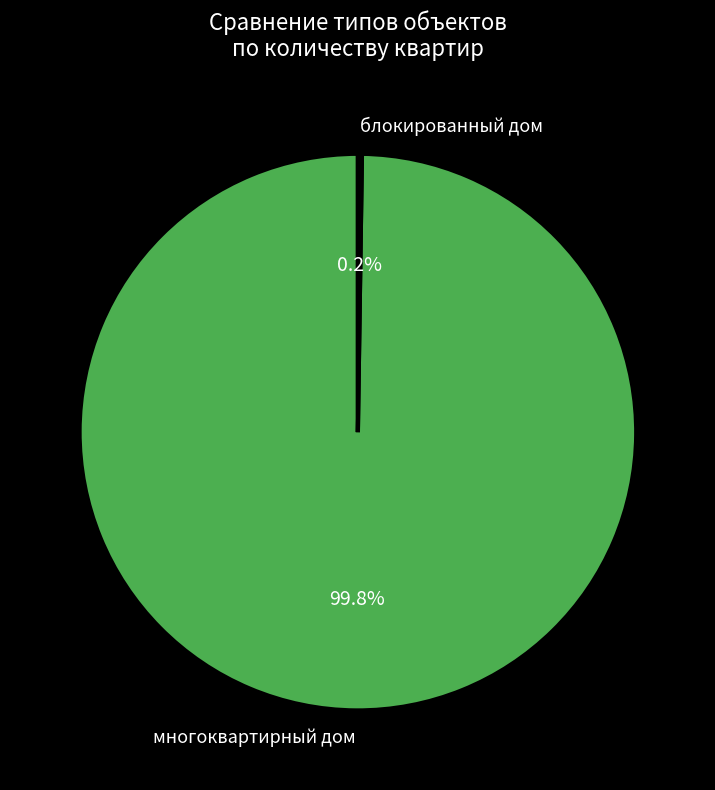

What portion of the pie excludes многоквартирный дом?

0.2%